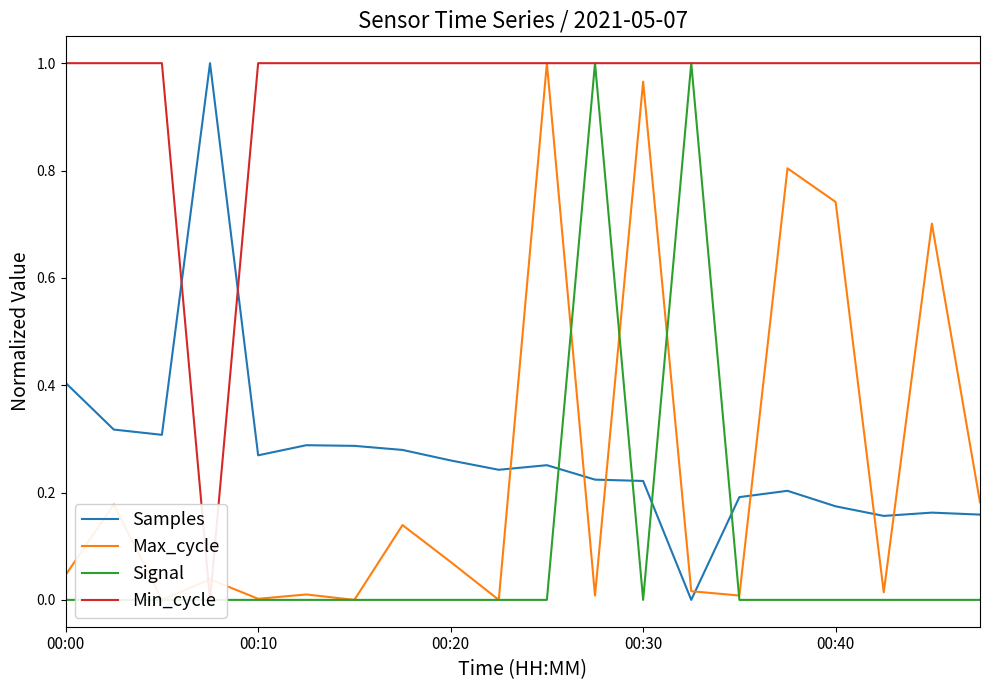

At 6, list the series in order from largest to smallest.

Min_cycle, Samples, Max_cycle, Signal